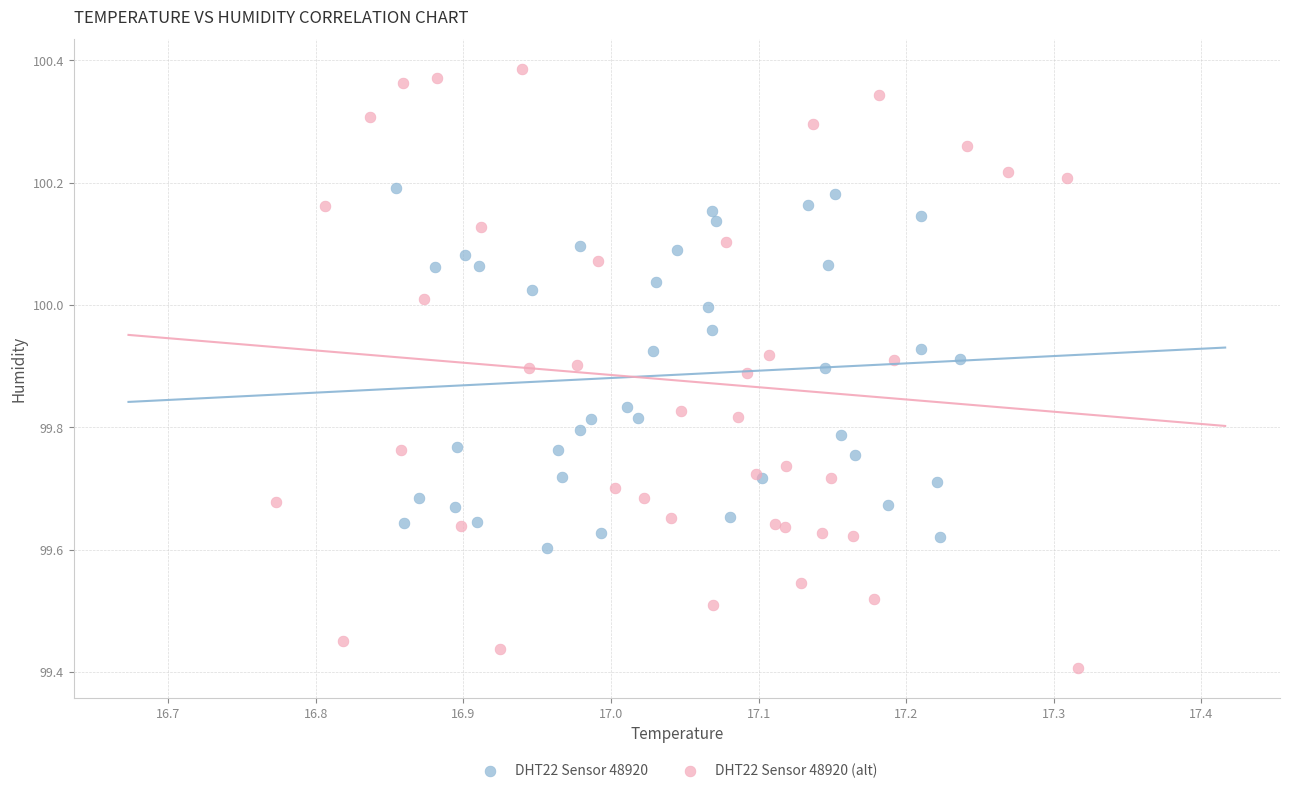

What are all the series names shown in the legend?

DHT22 Sensor 48920, DHT22 Sensor 48920 (alt)